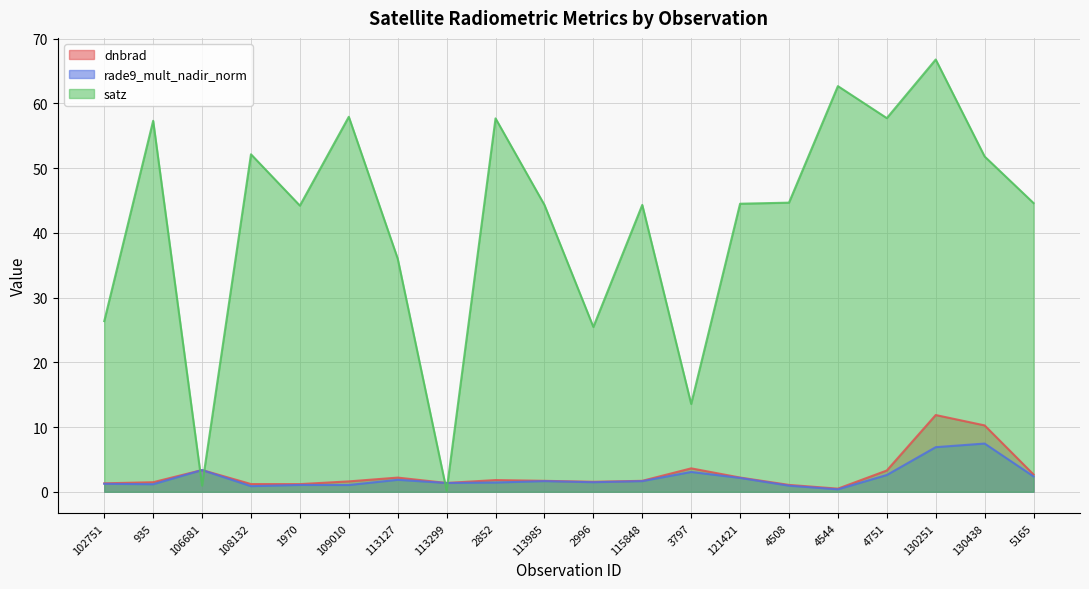

What is the sum of the rade9_mult_nadir_norm values at 130438 and 2852?

8.9